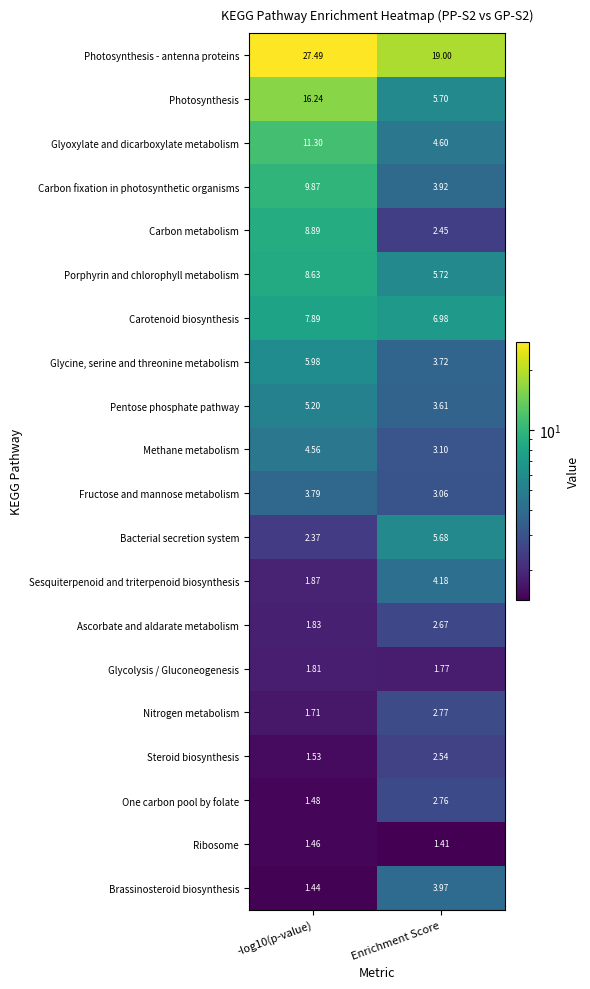

How many data points does each series have?

2